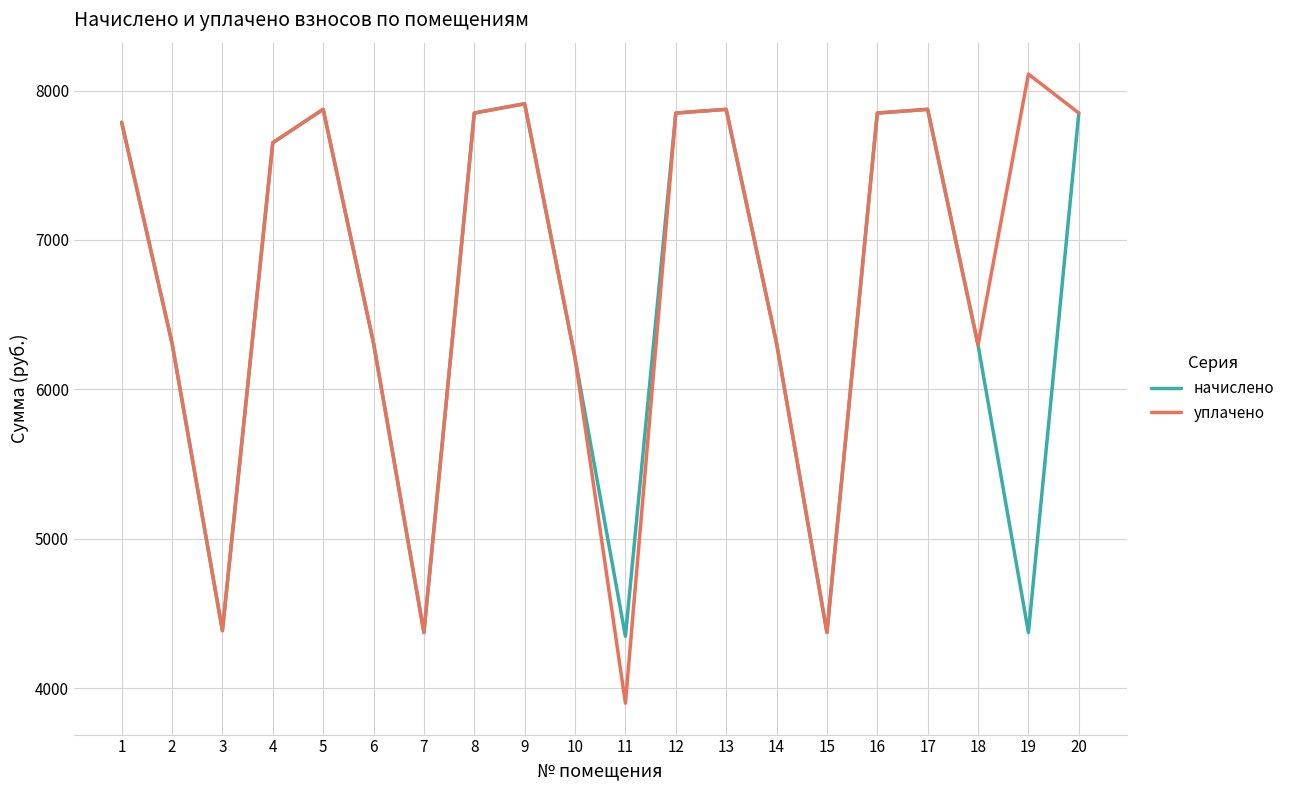

The уплачено series shows 9450.8 at 18. True or false?

False